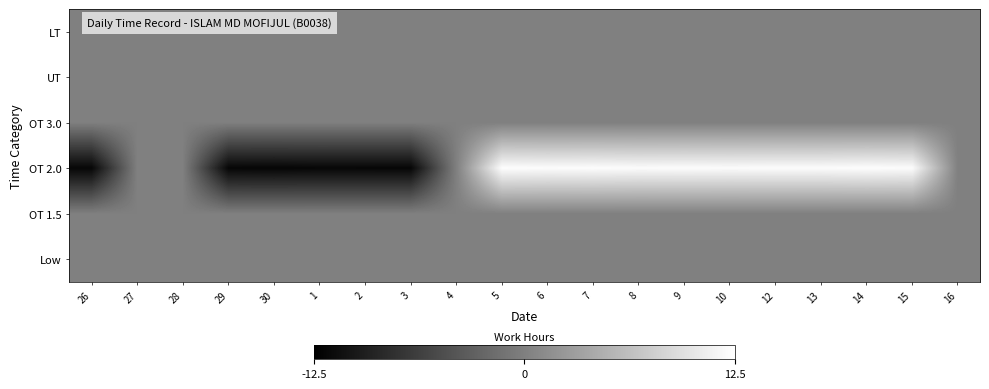

Reading left to right, transcribe all the data shown in this chart.

Low: 26=0.5	27=0.5	28=0.5	29=0.5	30=0.5	1=0.5	2=0.5	3=0.5	4=0.5	5=0.5	6=0.5	7=0.5	8=0.5	9=0.5	10=0.5	12=0.5	13=0.5	14=0.5	15=0.5	16=0.5
OT 1.5: 26=0.5	27=0.5	28=0.5	29=0.5	30=0.5	1=0.5	2=0.5	3=0.5	4=0.5	5=0.5	6=0.5	7=0.5	8=0.5	9=0.5	10=0.5	12=0.5	13=0.5	14=0.5	15=0.5	16=0.5
OT 2.0: 26=0.0	27=0.5	28=0.5	29=0.0	30=0.0	1=0.0	2=0.0	3=0.0	4=0.5	5=1.0	6=1.0	7=1.0	8=1.0	9=1.0	10=1.0	12=1.0	13=1.0	14=1.0	15=1.0	16=0.5
OT 3.0: 26=0.5	27=0.5	28=0.5	29=0.5	30=0.5	1=0.5	2=0.5	3=0.5	4=0.5	5=0.5	6=0.5	7=0.5	8=0.5	9=0.5	10=0.5	12=0.5	13=0.5	14=0.5	15=0.5	16=0.5
UT: 26=0.5	27=0.5	28=0.5	29=0.5	30=0.5	1=0.5	2=0.5	3=0.5	4=0.5	5=0.5	6=0.5	7=0.5	8=0.5	9=0.5	10=0.5	12=0.5	13=0.5	14=0.5	15=0.5	16=0.5
LT: 26=0.5	27=0.5	28=0.5	29=0.5	30=0.5	1=0.5	2=0.5	3=0.5	4=0.5	5=0.5	6=0.5	7=0.5	8=0.5	9=0.5	10=0.5	12=0.5	13=0.5	14=0.5	15=0.5	16=0.5